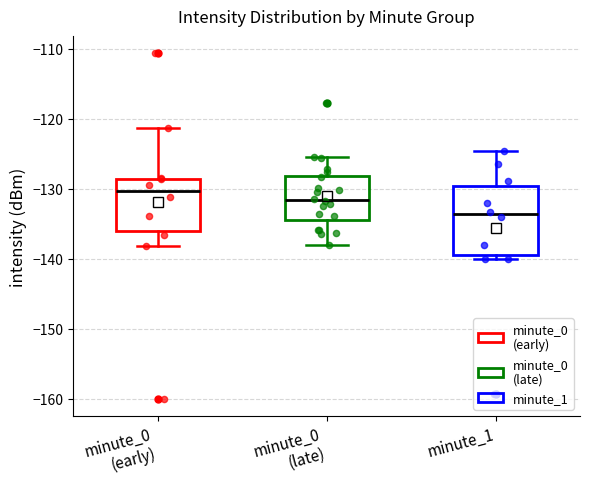

Comparing the boxes themselves (not the whiskers), which one is the tallest?

minute_1